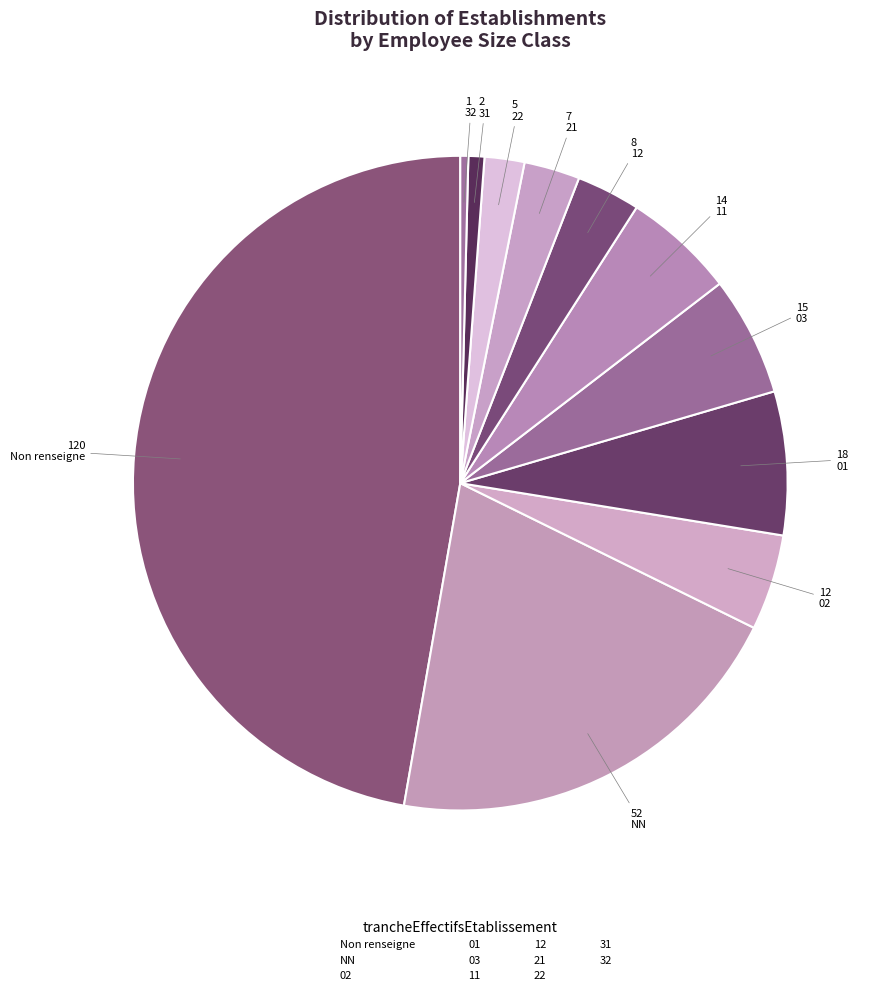

How many slices are in this pie chart?

11